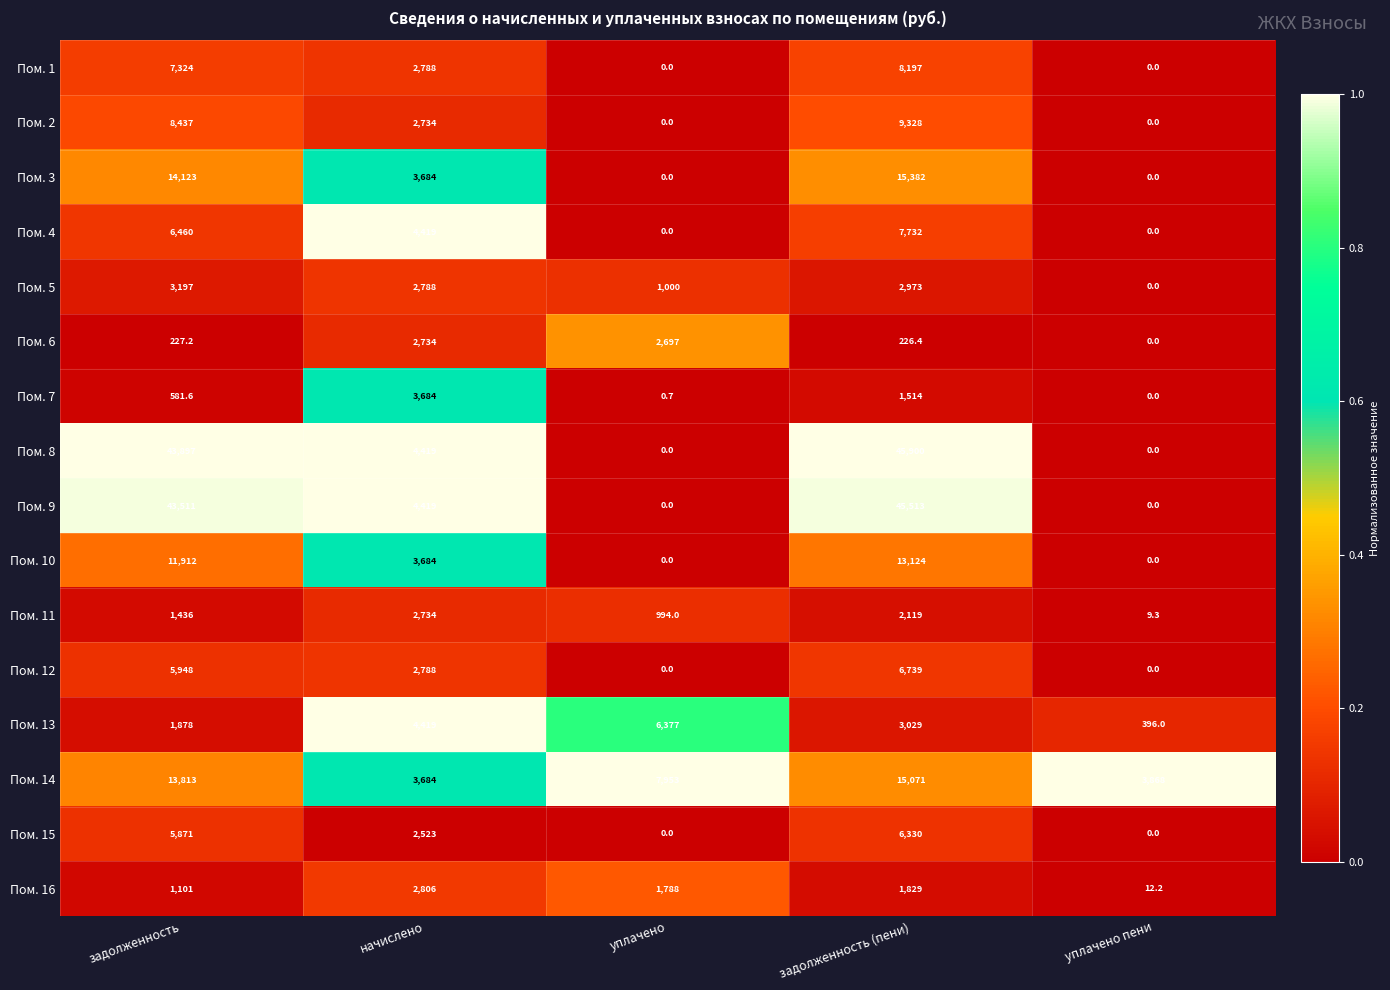

How many distinct data groups are displayed?

16